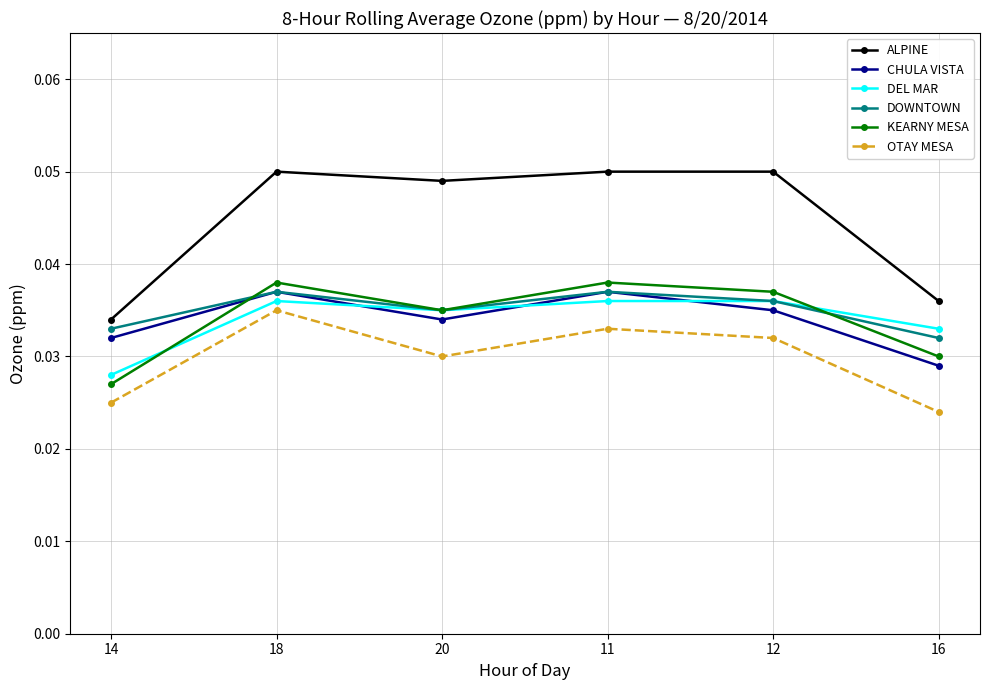

True or false: KEARNY MESA and DEL MAR cross at least once.

True